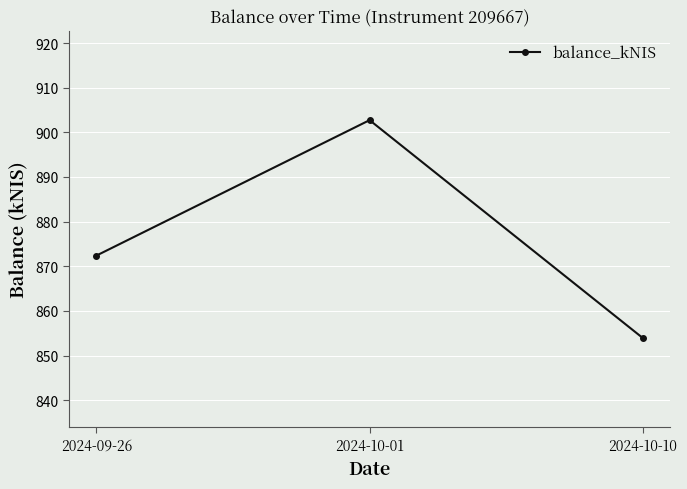

At which label is the value closest to 878?

2024-09-26